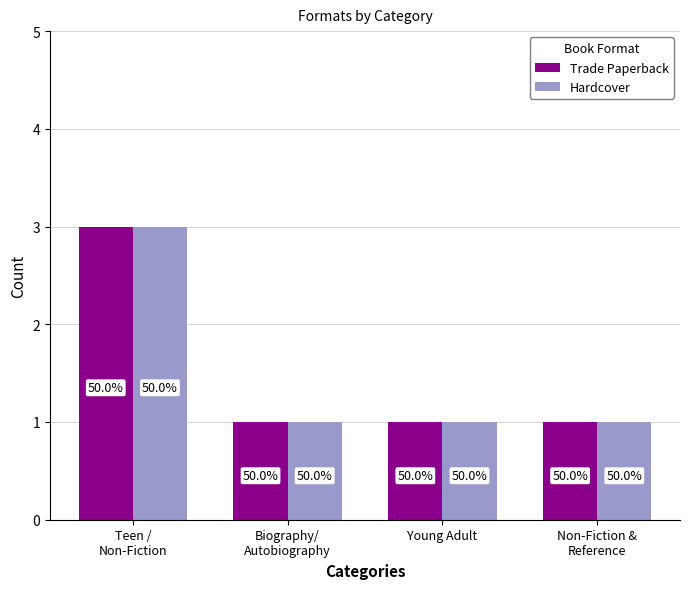

What are all the series names shown in the legend?

Trade Paperback, Hardcover